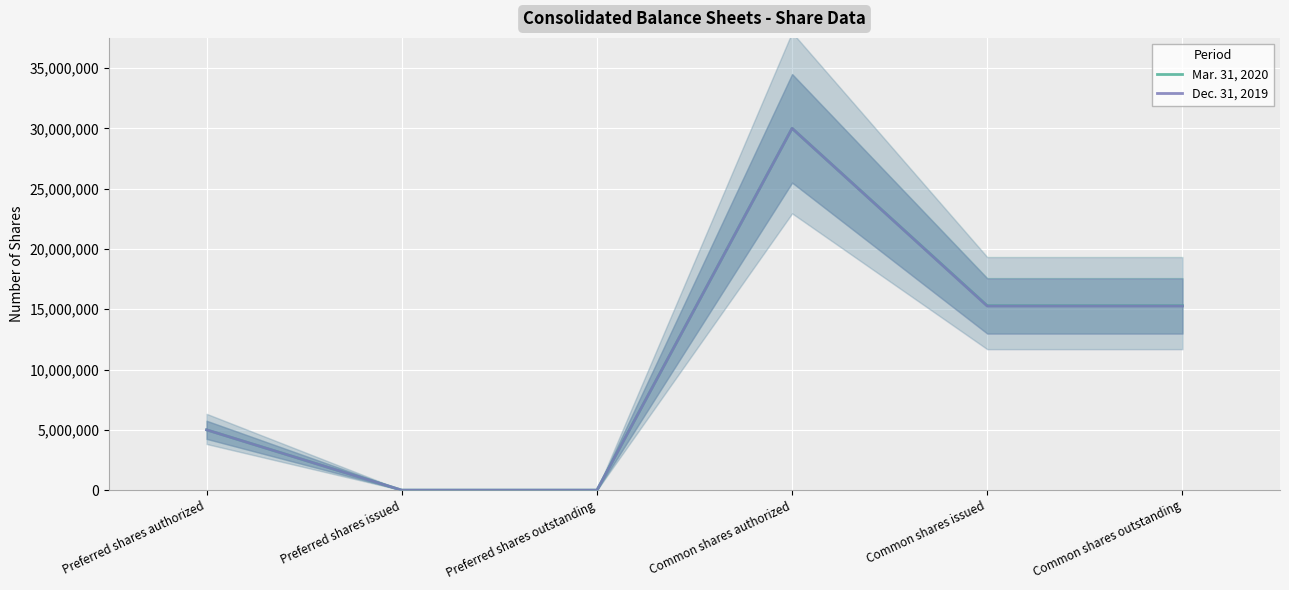

Reading left to right, what are all the values shown in this chart?

Mar. 31, 2020: 5000000	0	0	30000000	15290000	15290000
Dec. 31, 2019: 5000000	0	0	30000000	15263000	15263000